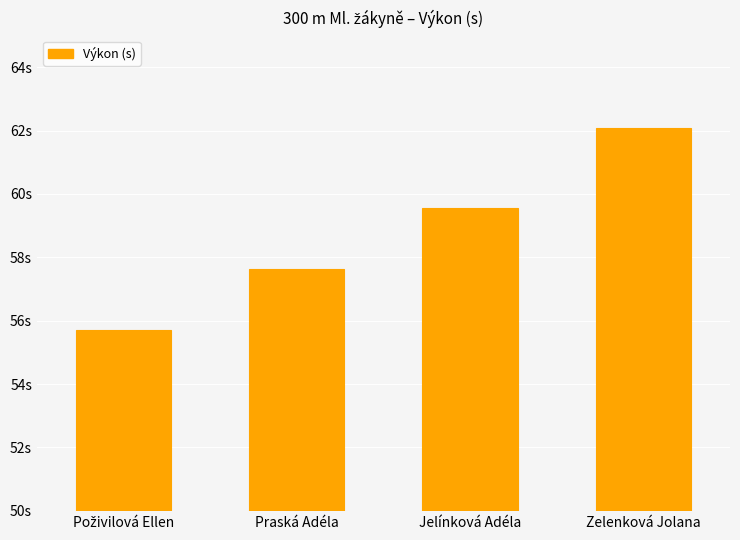

Are the bars horizontal?

No